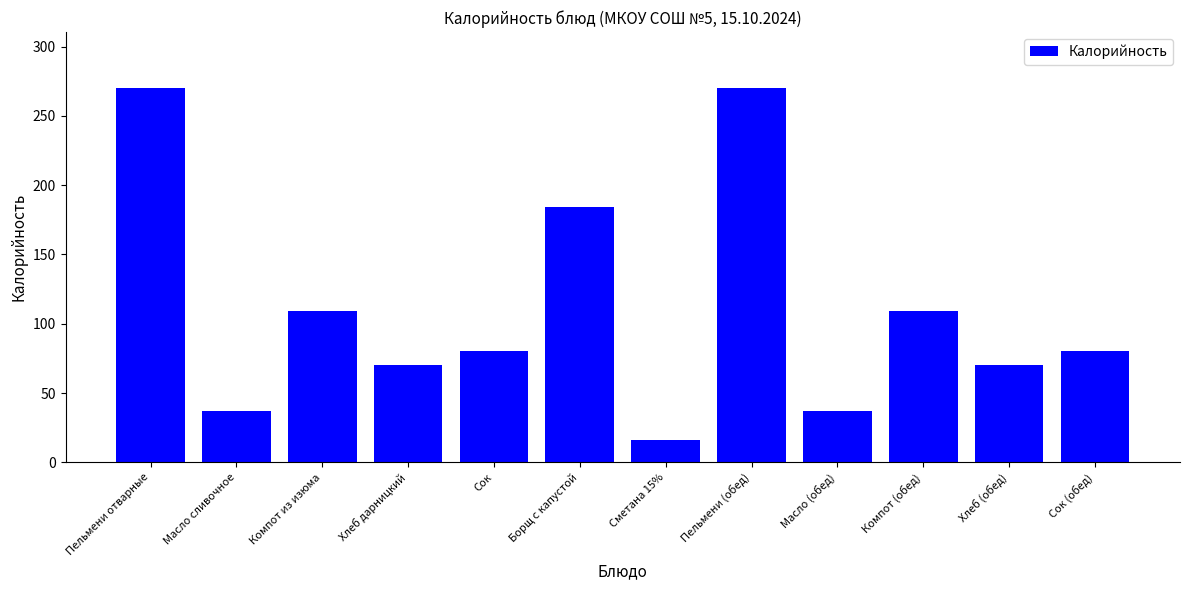

How many series are shown in this chart?

1